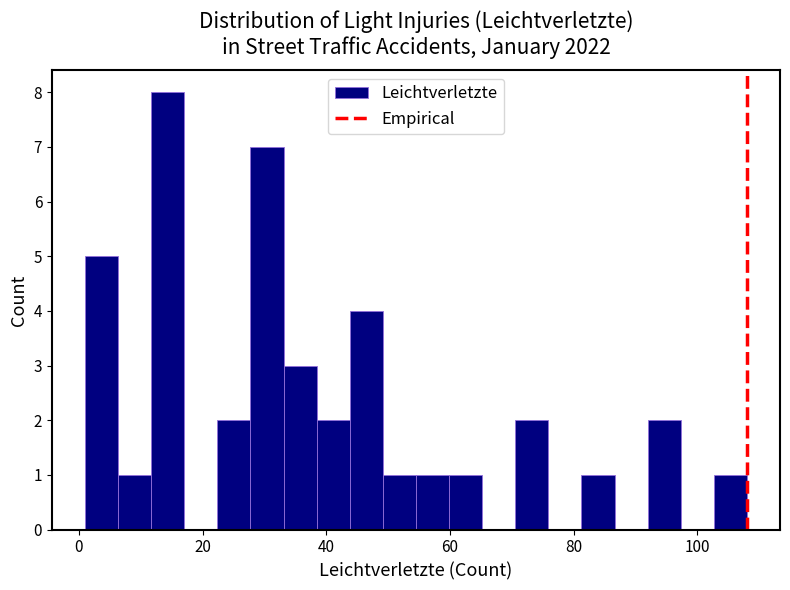

Read against the x-axis, roughly where is the centre of the tallest bar?

14